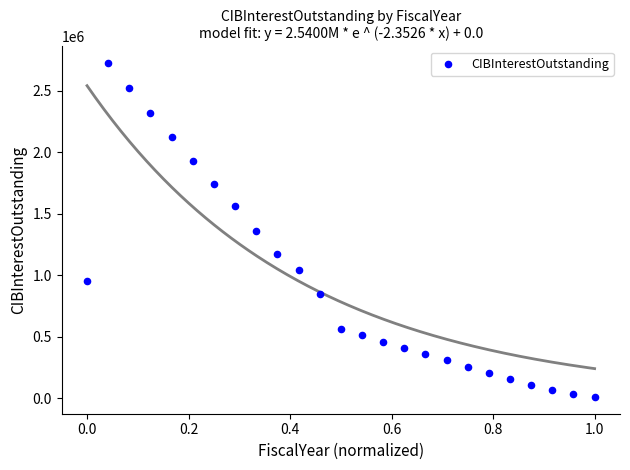

What is the range of Y values (max minus min)?

2712367.5